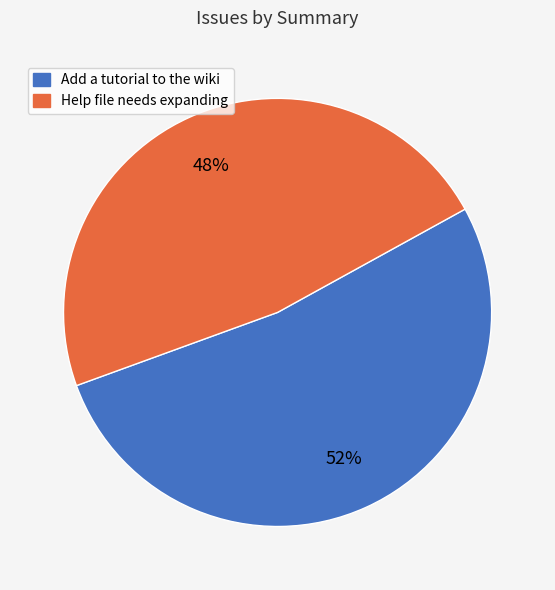

Does any single category account for the majority?

Yes